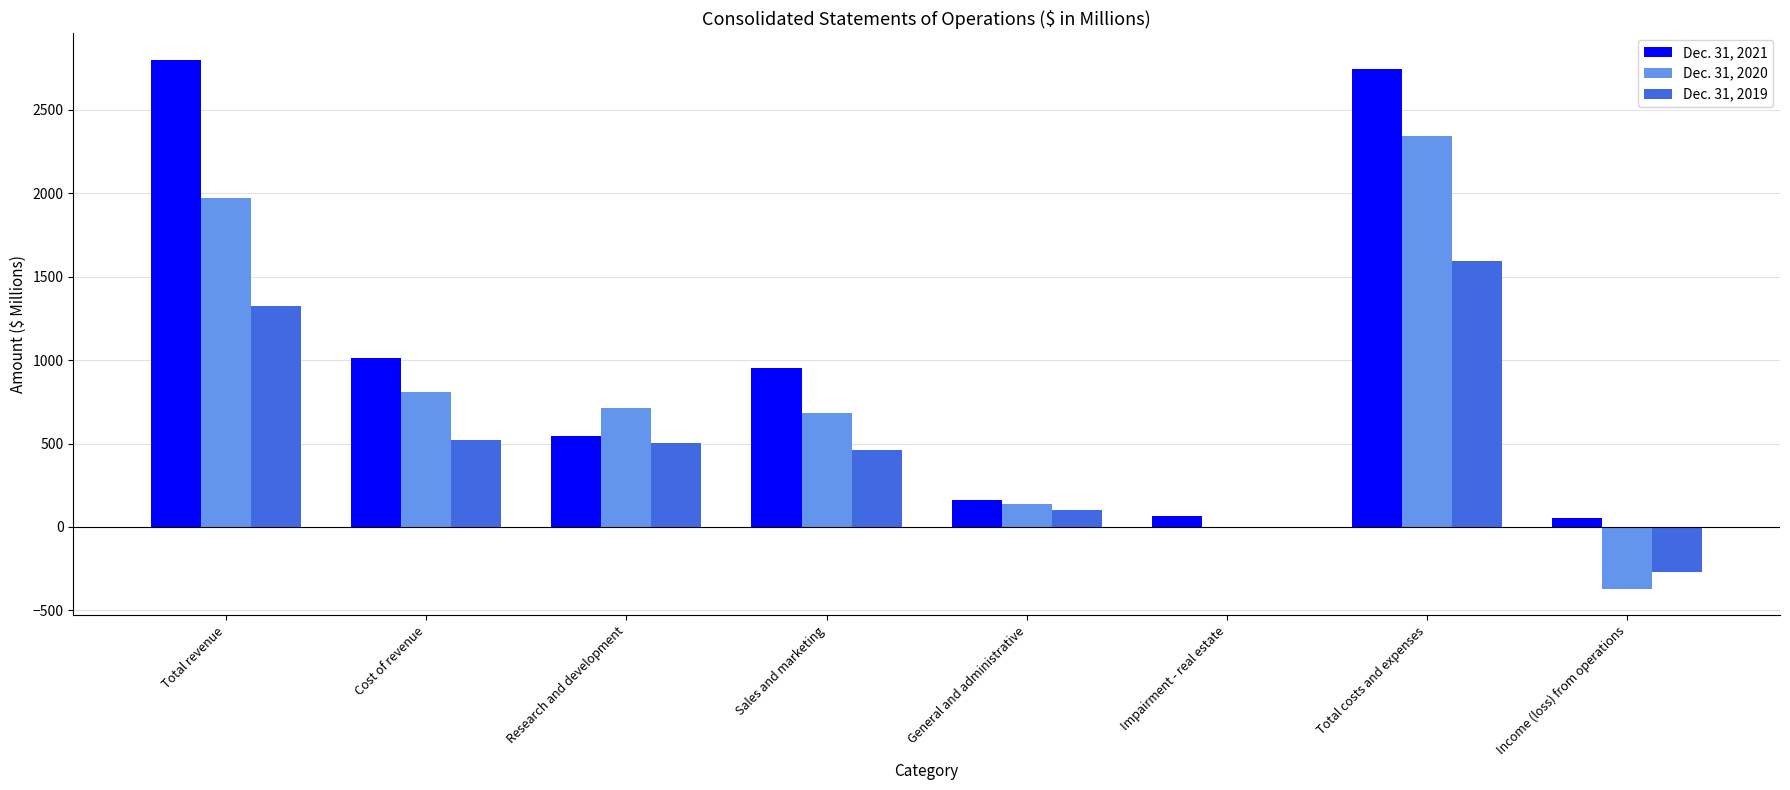

Does the chart contain stacked bars?

No